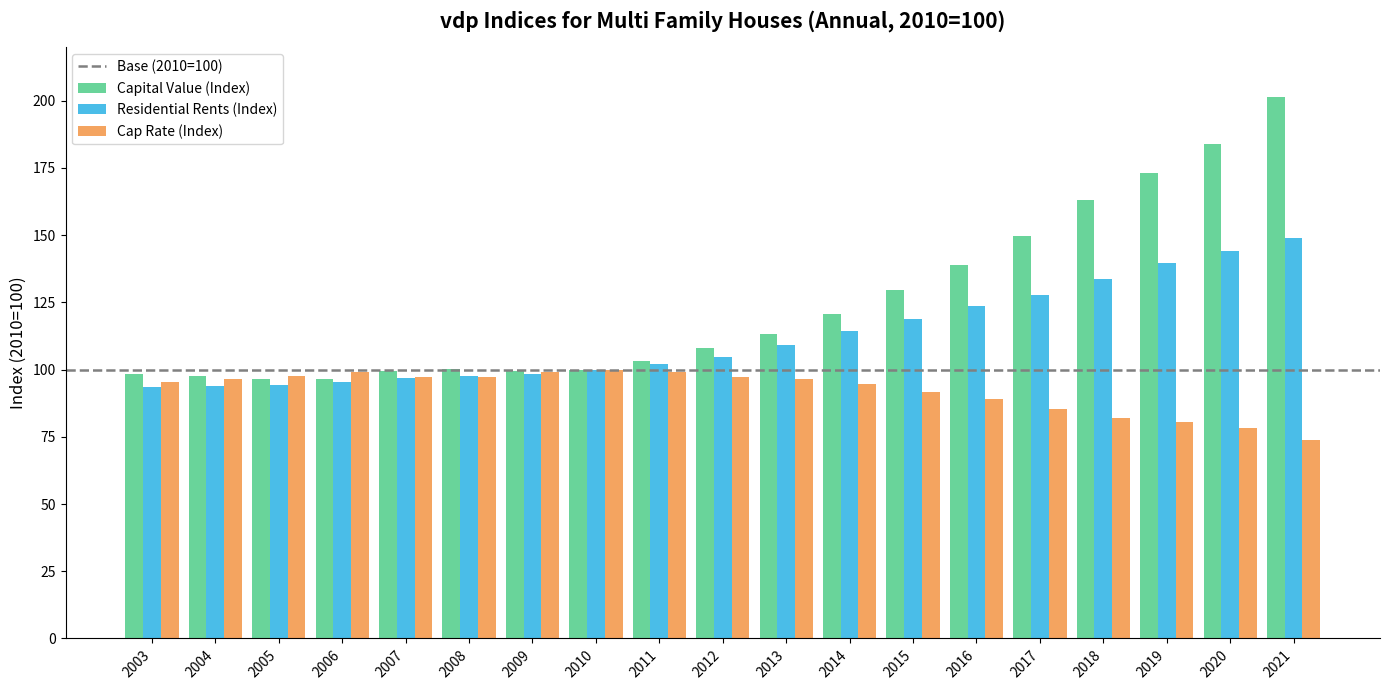

The Capital Value (Index) series shows 113.1 at 2013. True or false?

True